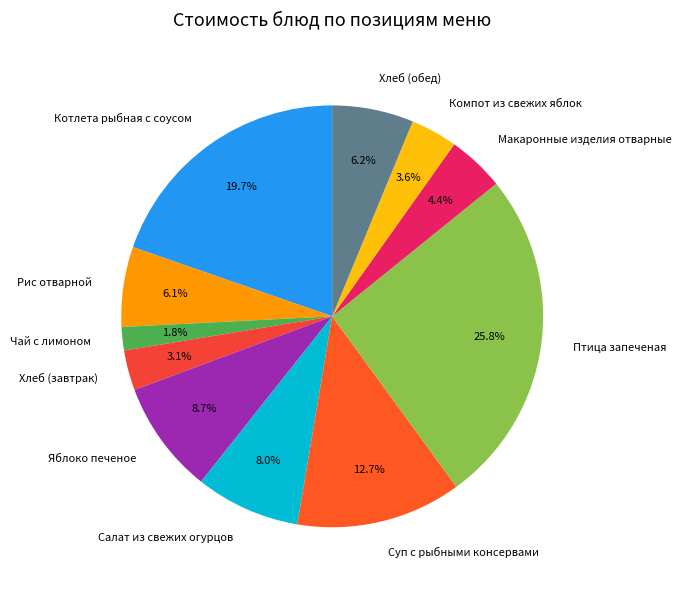

What is the smallest slice in the pie chart?

Чай с лимоном